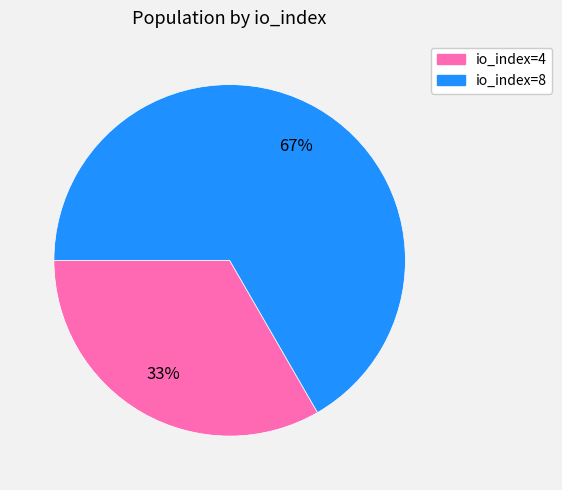

Count the number of slices in the pie.

2